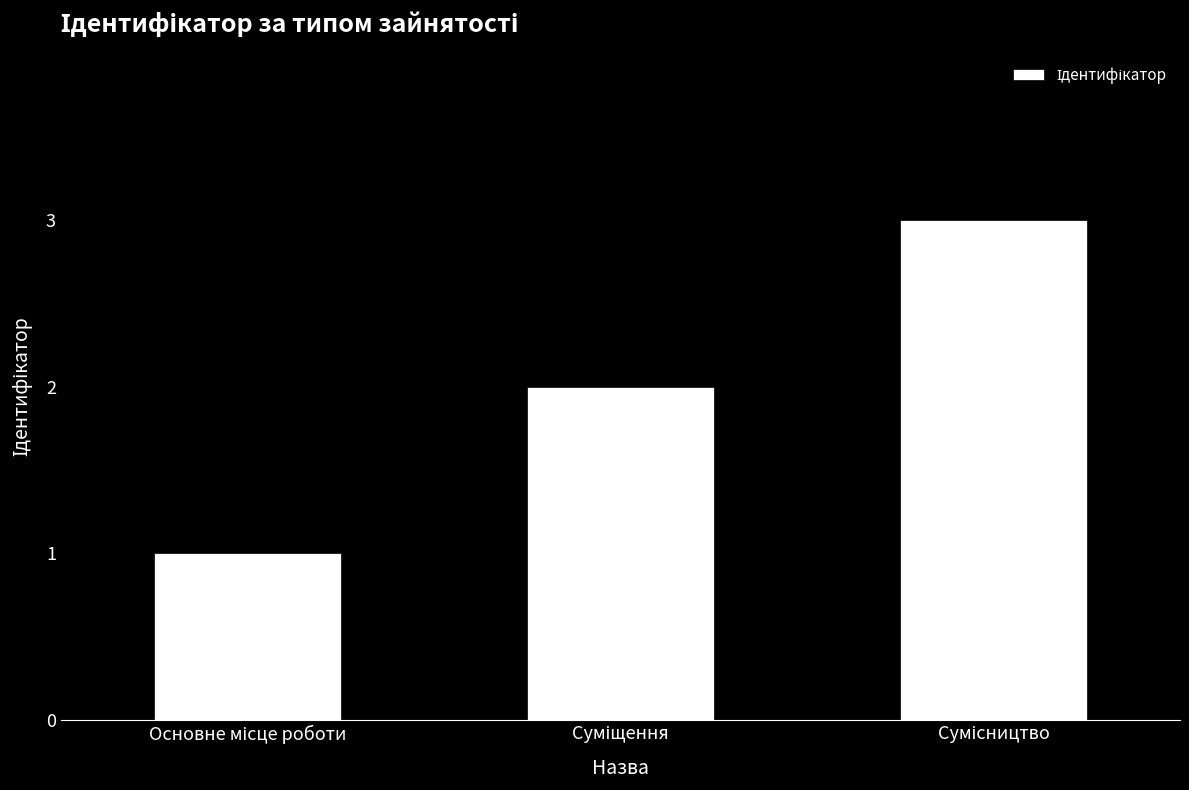

What is the maximum value shown in the chart?

3